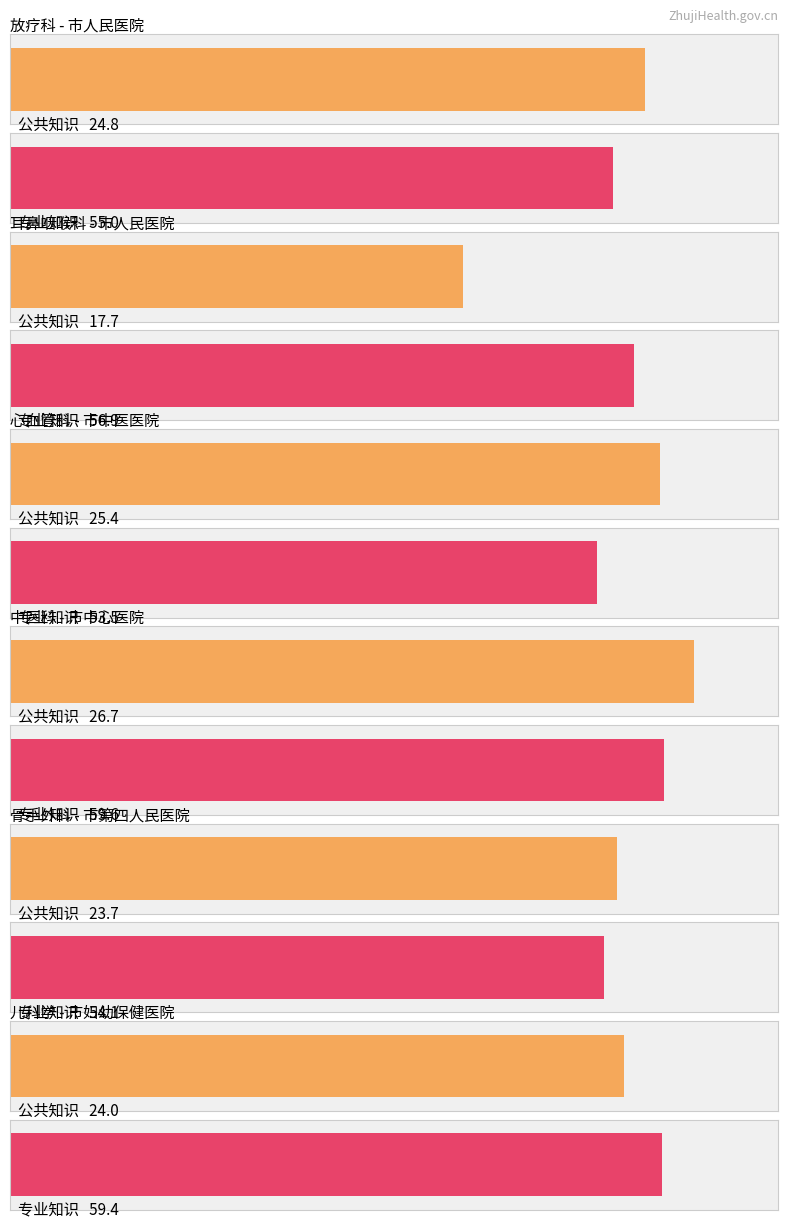

What position from the right is 5?

5